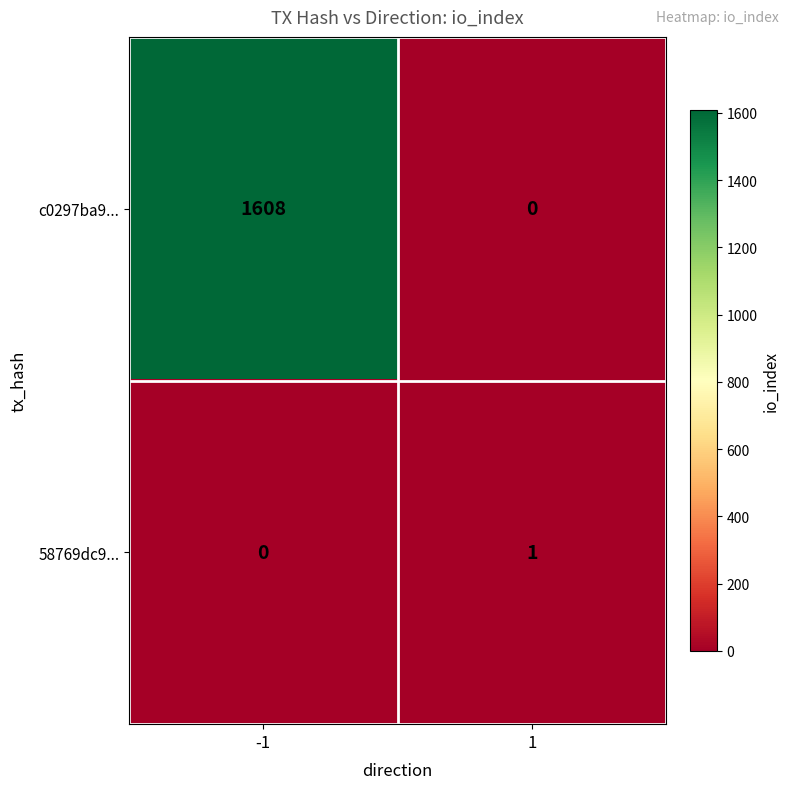

Which series has the widest spread of values?

c0297ba9...